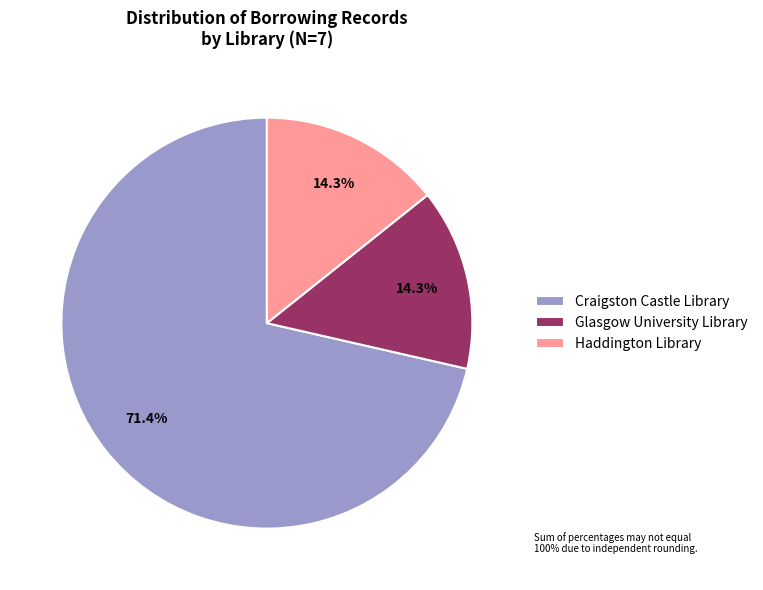

Between Glasgow University Library and Craigston Castle Library, which is larger?

Craigston Castle Library